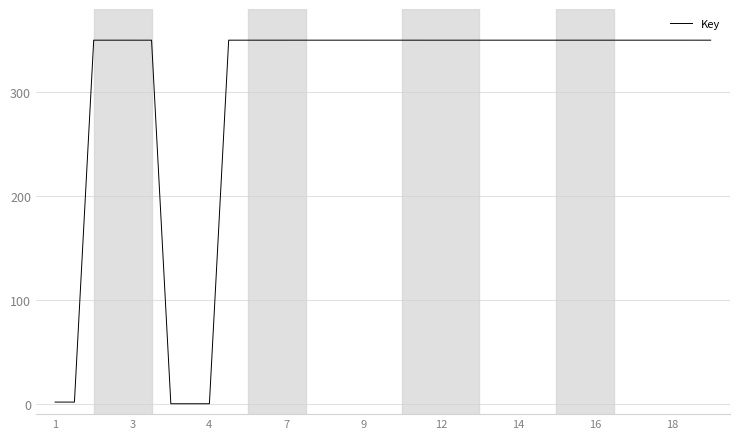

Reading left to right, list all the values displayed in this chart.

1.6	1.6	350.0	350.0	350.0	350.0	0.0	0.0	0.0	350.0	350.0	350.0	350.0	350.0	350.0	350.0	350.0	350.0	350.0	350.0	350.0	350.0	350.0	350.0	350.0	350.0	350.0	350.0	350.0	350.0	350.0	350.0	350.0	350.0	350.0